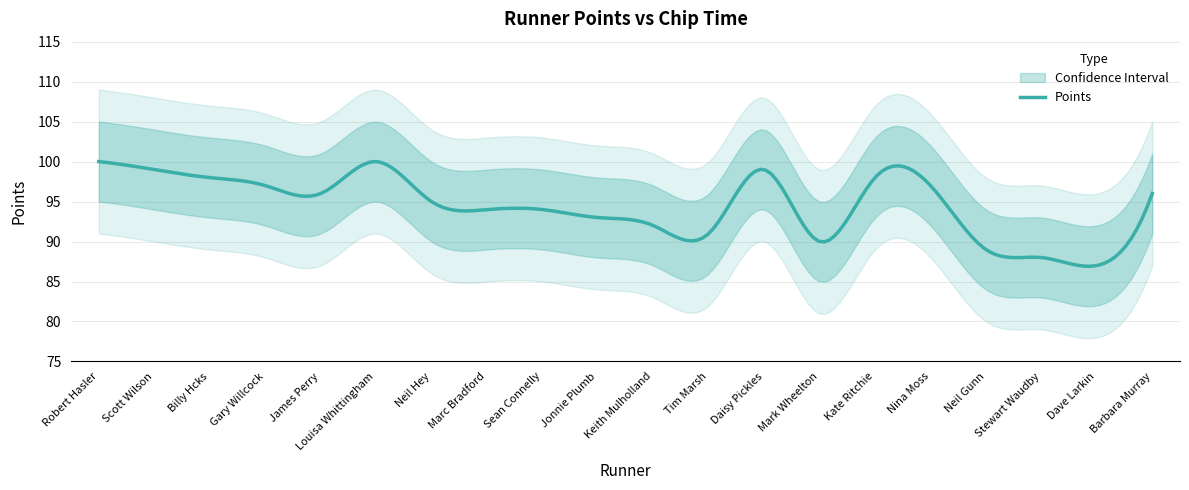

Between Kate Ritchie and Jonnie Plumb, which is larger?

Kate Ritchie